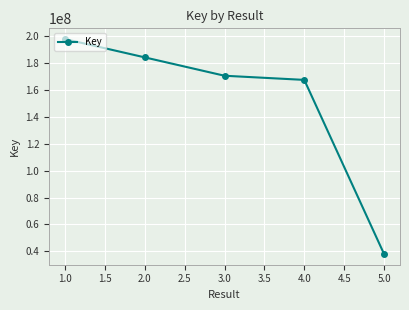

Where is the data nearest to the value 117861174?

4.0